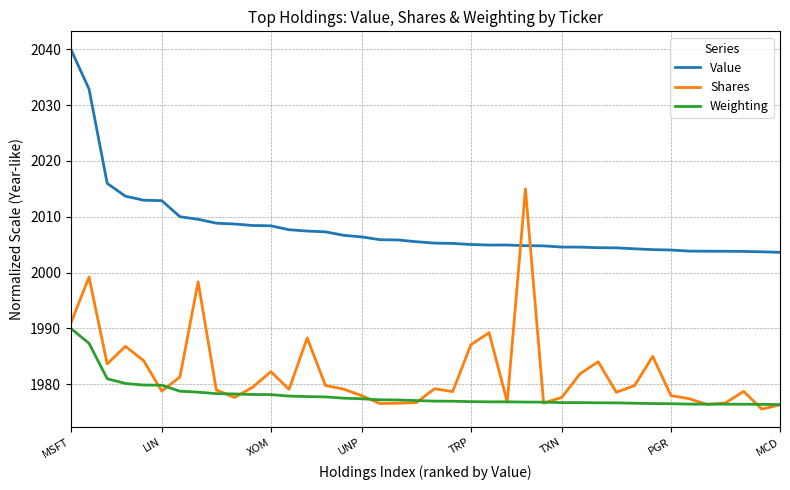

True or false: Weighting and Value intersect in this chart.

False